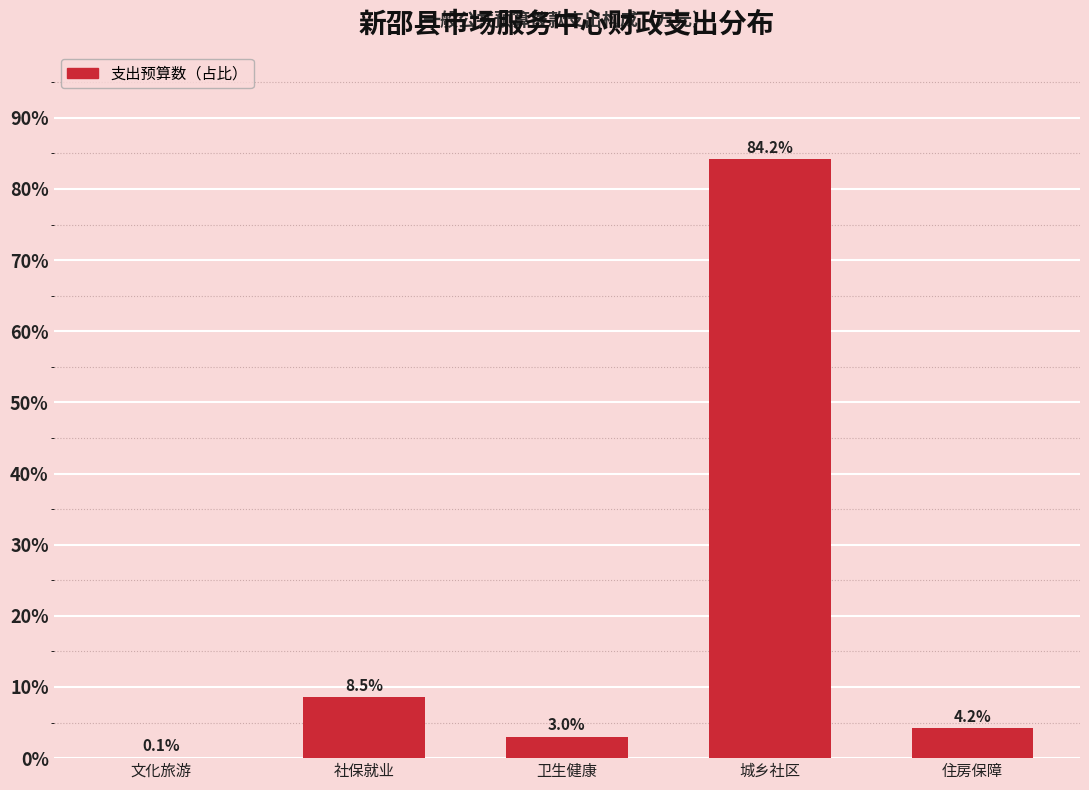

Reading left to right, list all the values displayed in this chart.

文化旅游=0.1	社保就业=8.5	卫生健康=3.0	城乡社区=84.2	住房保障=4.2